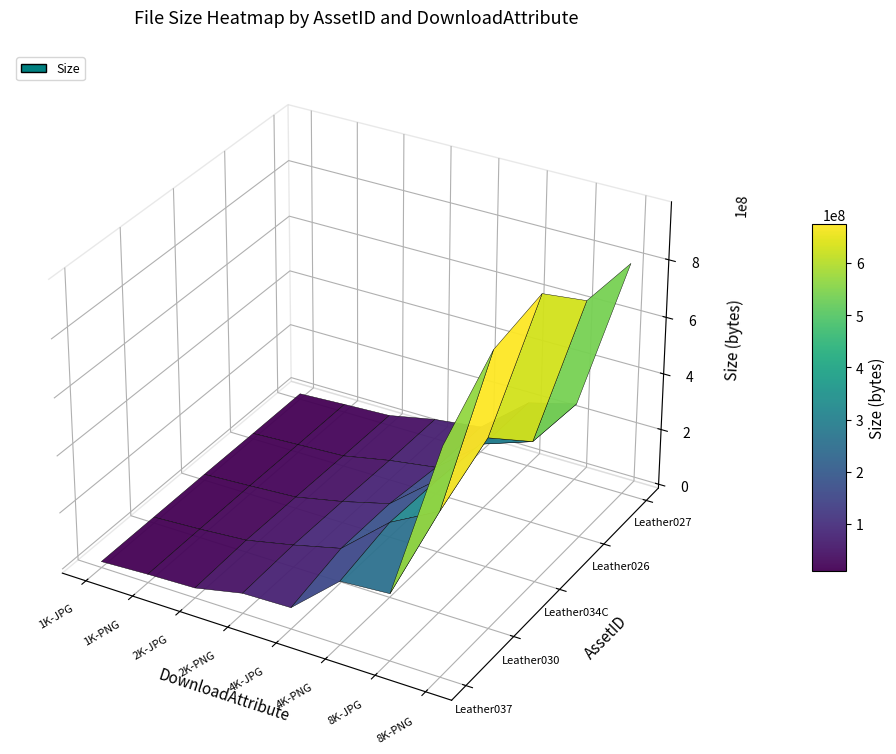

What is the difference between the highest and lowest values at 2K-PNG?

8350383